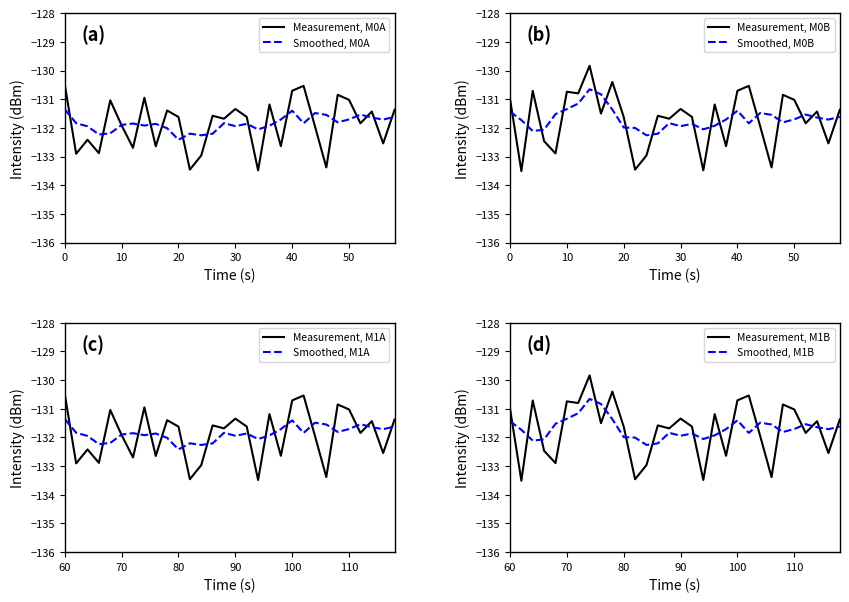

The Measurement, M0A series shows -226.2 at 30. True or false?

False